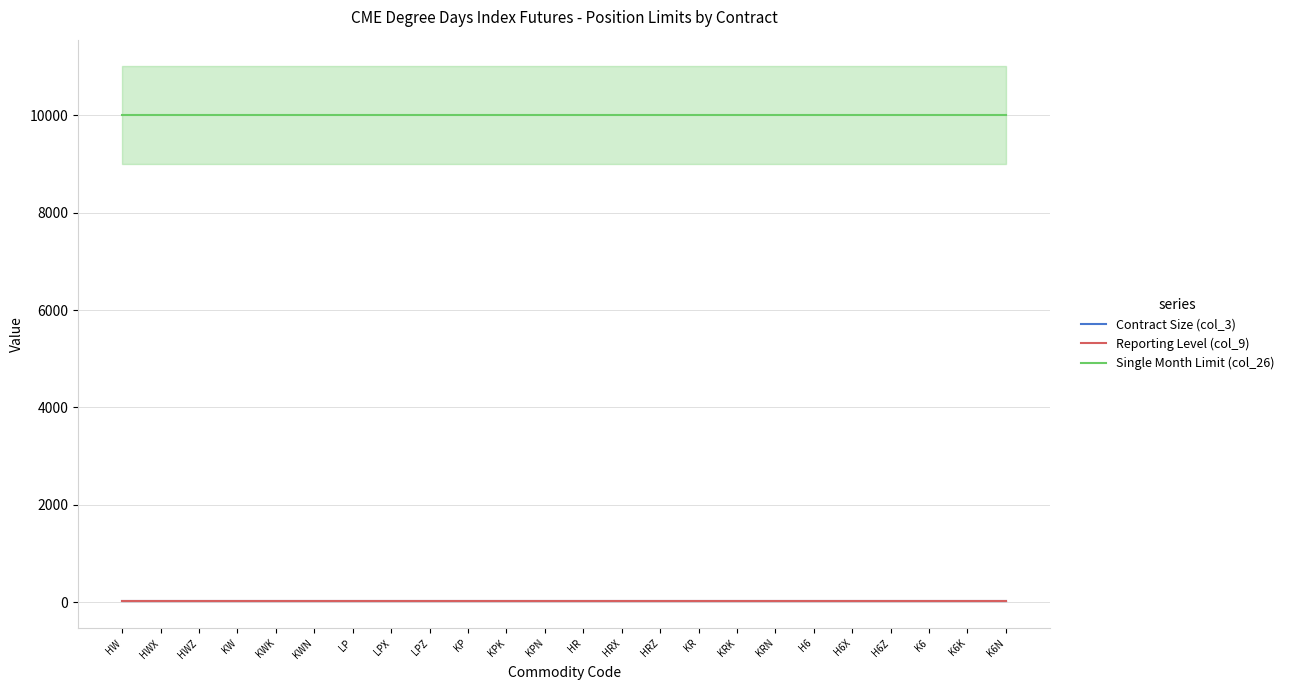

Which series has the widest spread of values?

Contract Size (col_3)